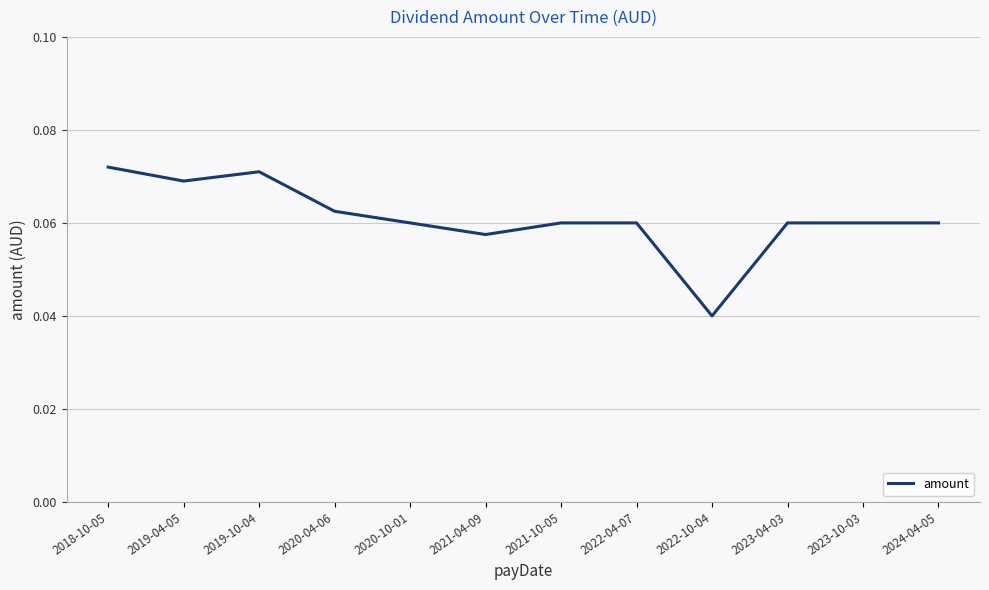

What position from the right is 2022-10-04?

4